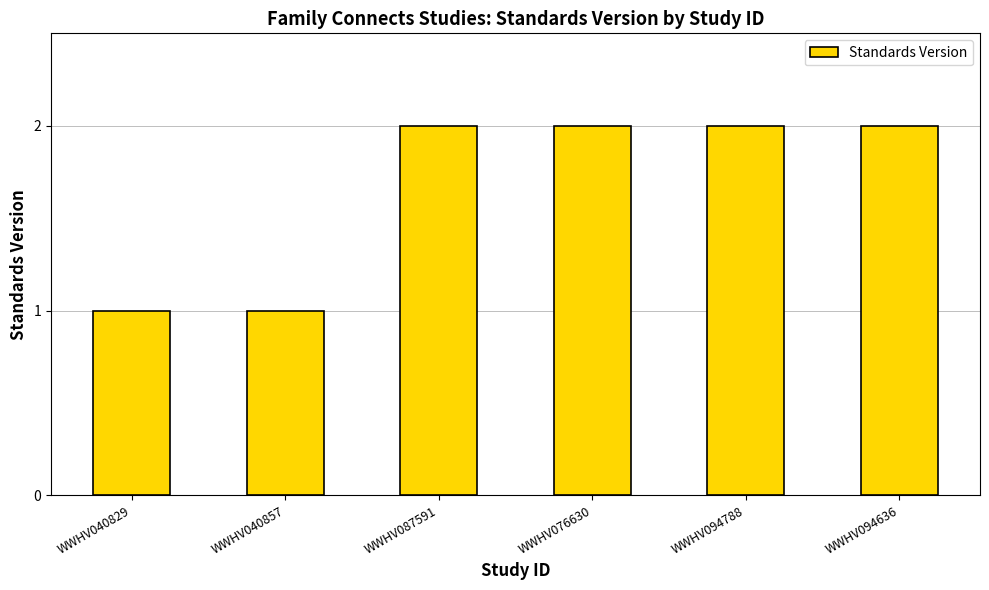

Reading left to right, list all the values displayed in this chart.

1	1	2	2	2	2